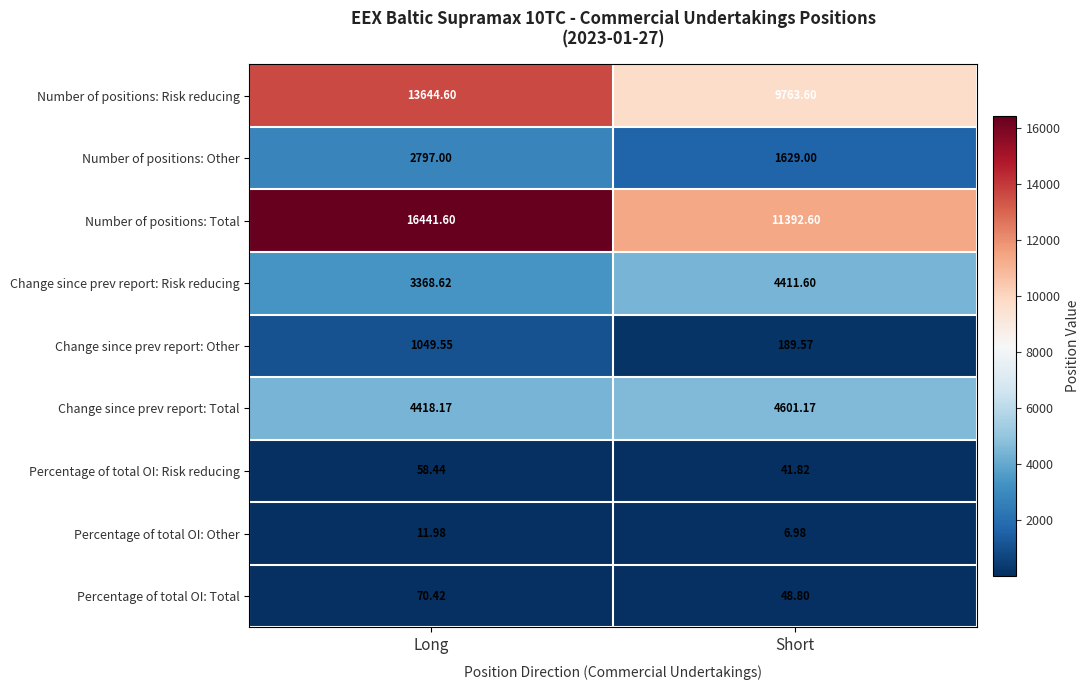

How many values in the Percentage of total OI: Other series exceed 11?

1